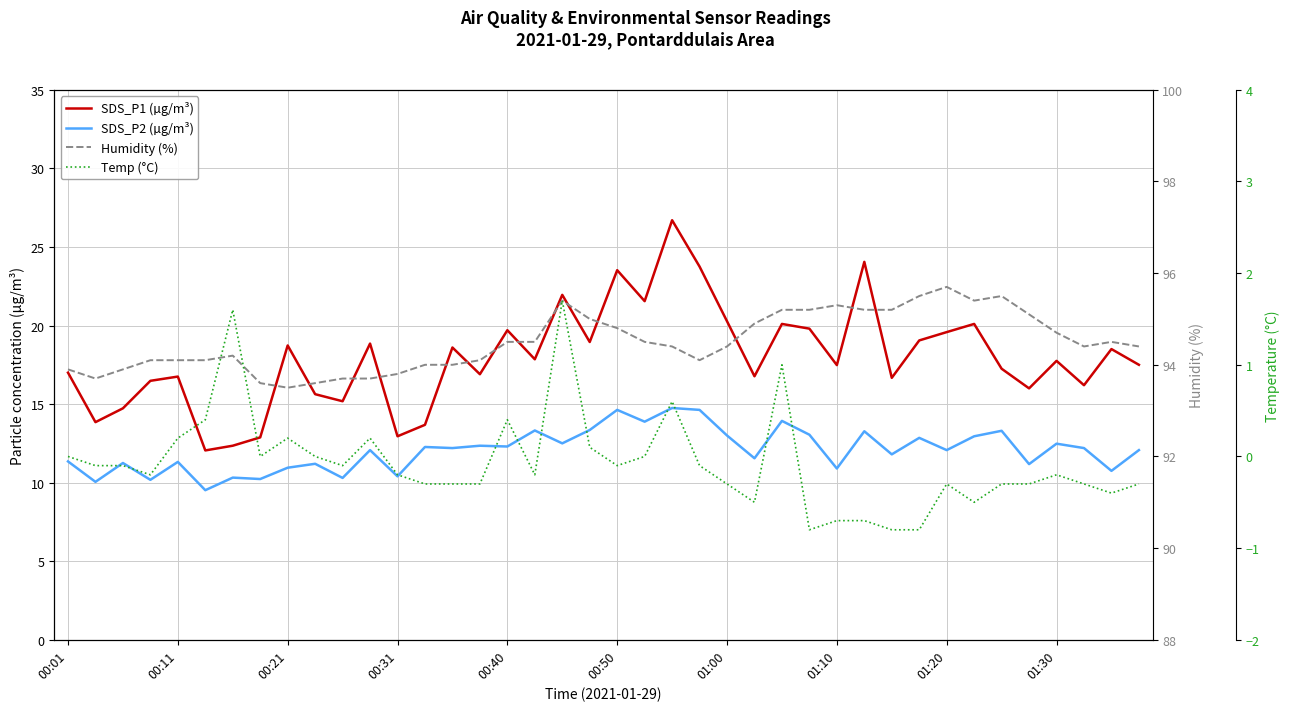

The value of Humidity (%) at 33 is 95.4. True or false?

True